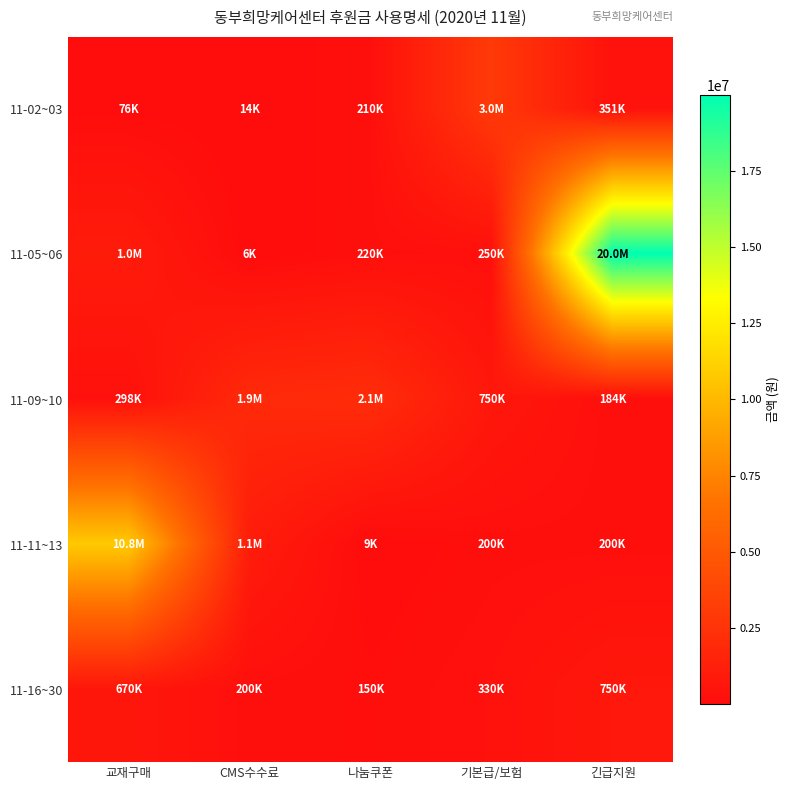

Between 기본급/보험 and 긴급지원, which series saw the biggest shift?

11-05~06